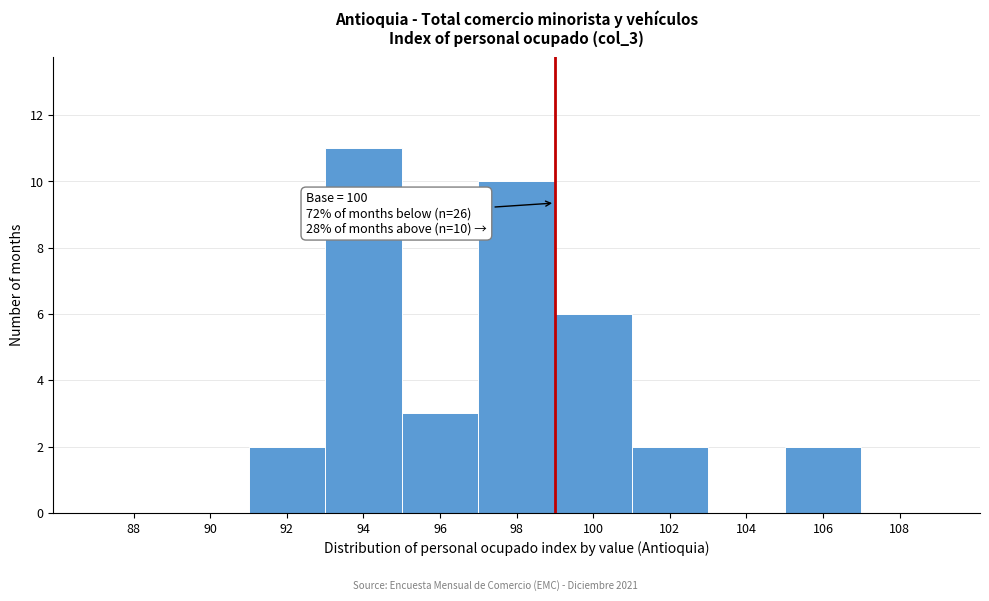

Reading left to right, transcribe all the data shown in this chart.

88=0	90=0	92=2	94=11	96=3	98=10	100=6	102=2	104=0	106=2	108=0